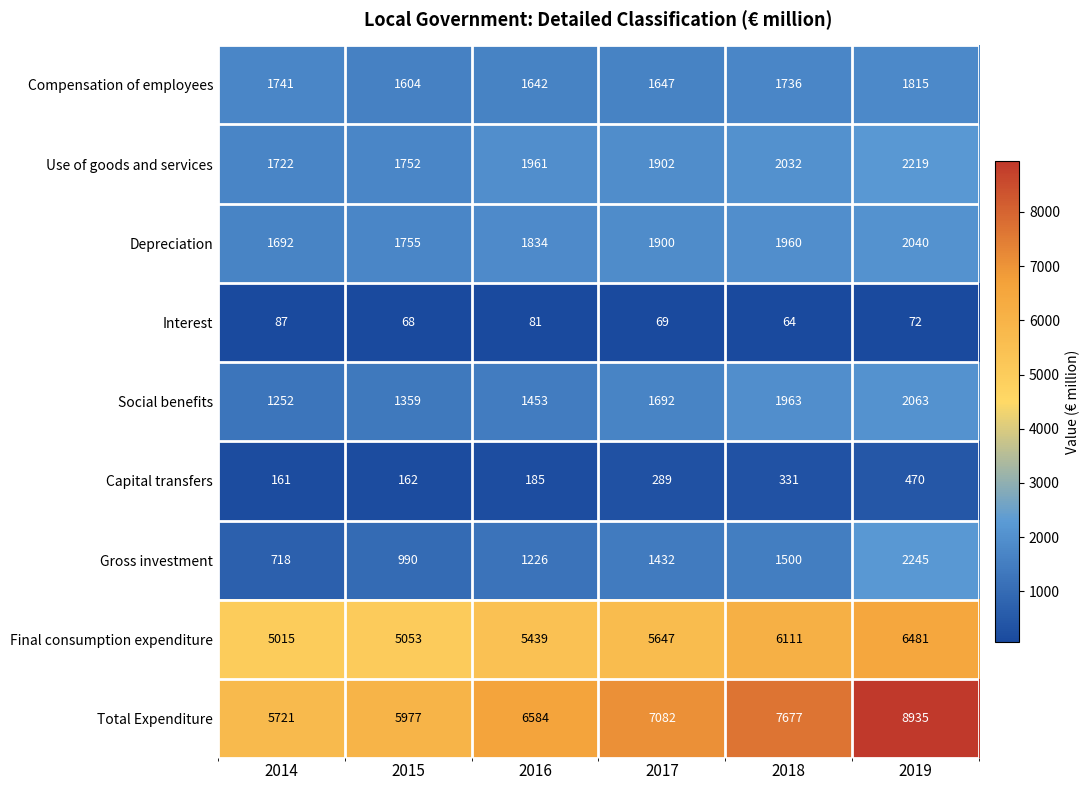

Which series has the largest total across all categories?

Total Expenditure